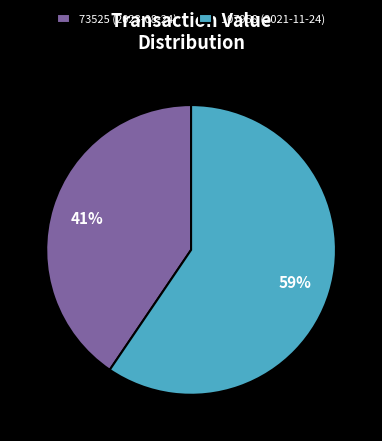

Combined, do 107958 (2021-11-24) and 73525 (2023-08-24) account for over 50%?

Yes